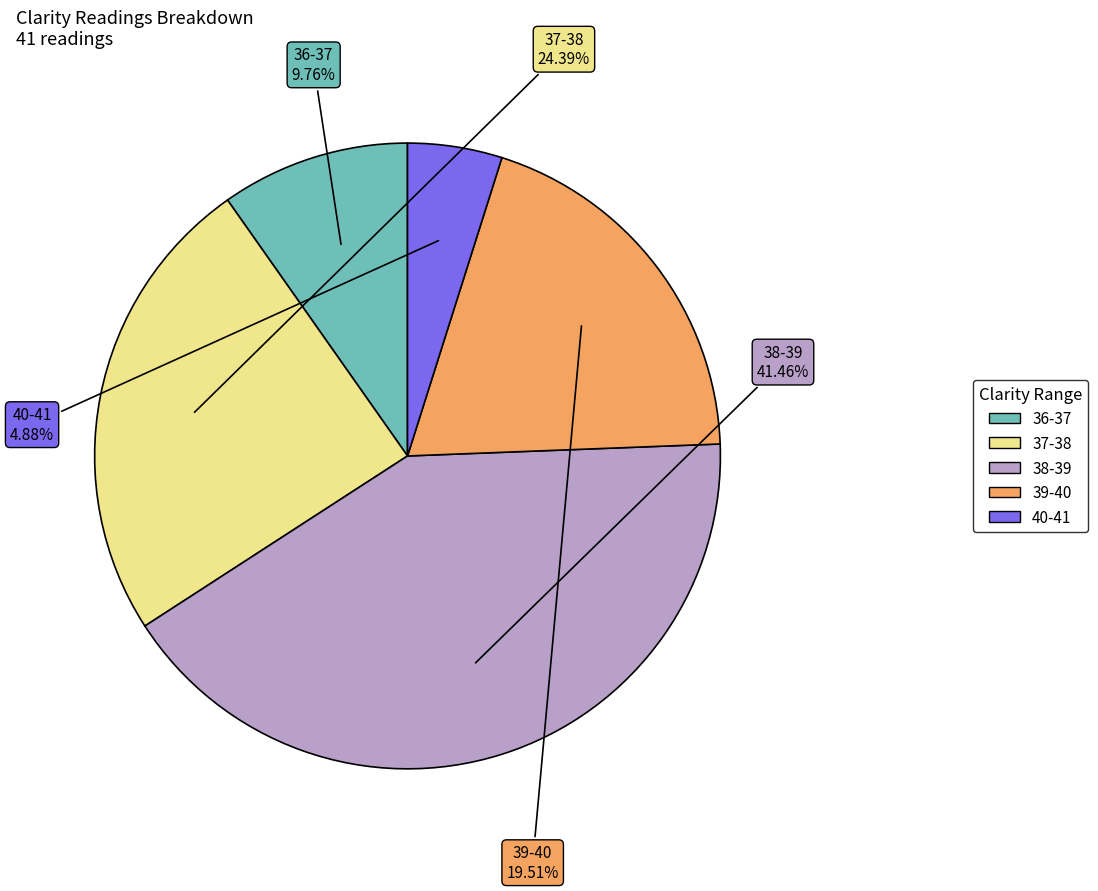

Is there any slice that represents more than half of the pie?

No